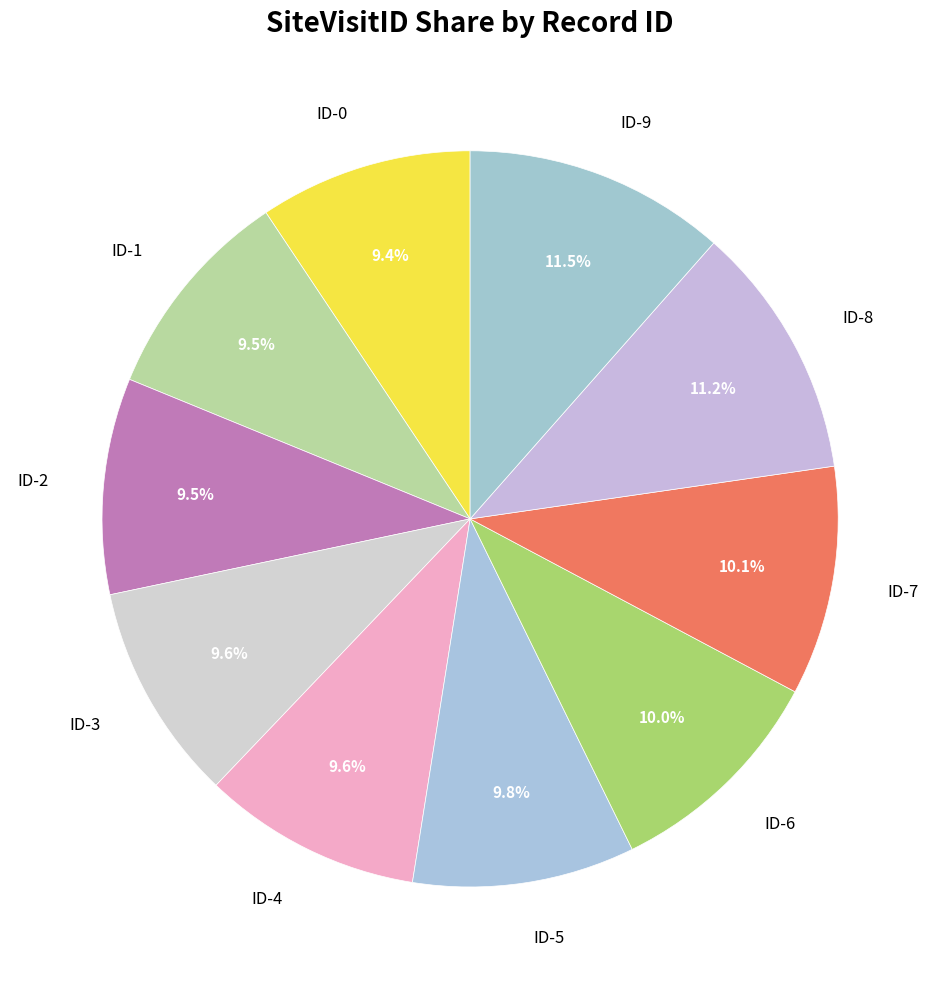

Is it true that ID-4 is 17% of the pie?

False